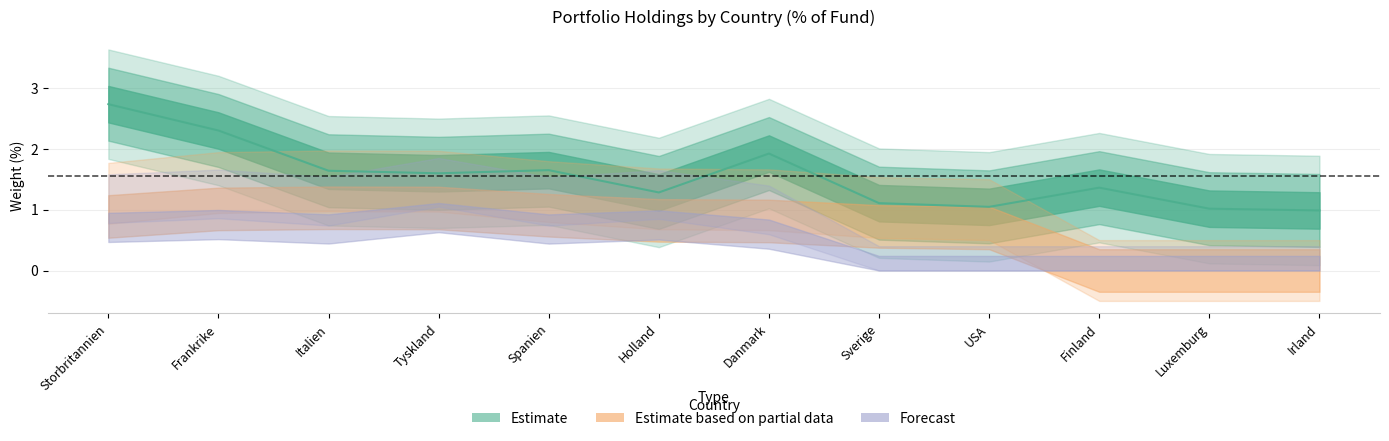

Where is Top holdings % nearest to the value 1?

Irland